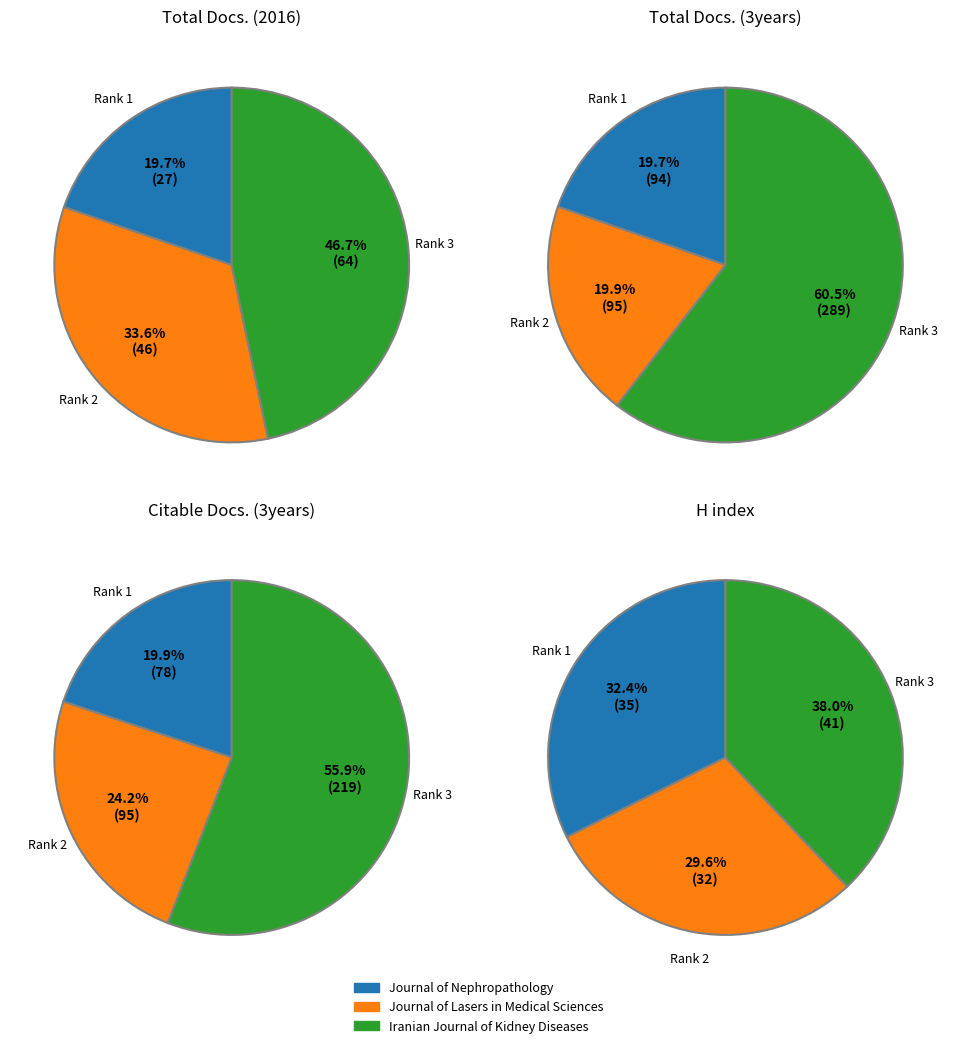

Does Iranian Journal of Kidney Diseases account for over 50% of the chart?

No